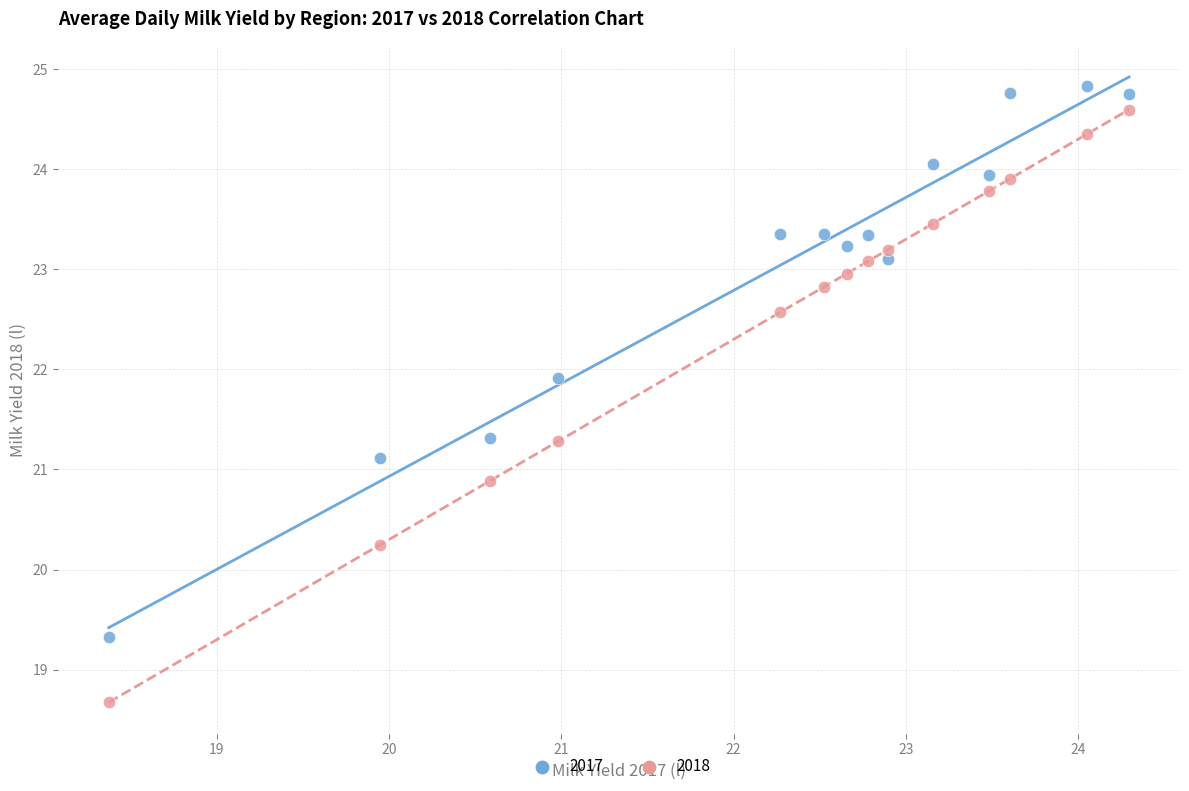

Across all data points, what is the range of Y values (max minus min)?

6.2